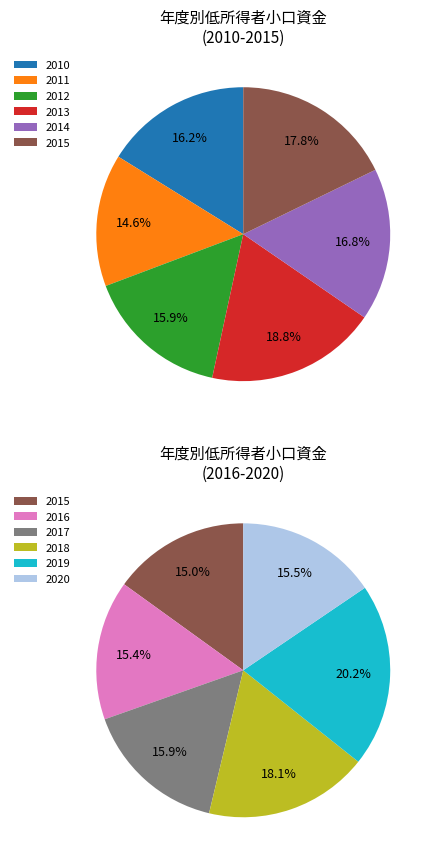

Count the number of slices in the pie.

11